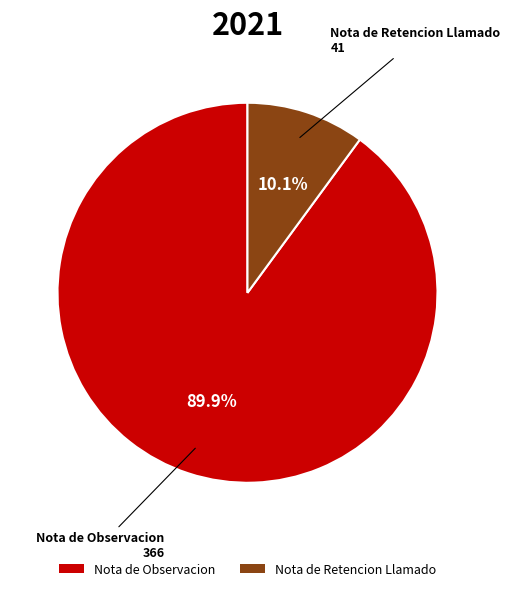

To the nearest percent, what is the difference between the largest and smallest slice percentages?

80%